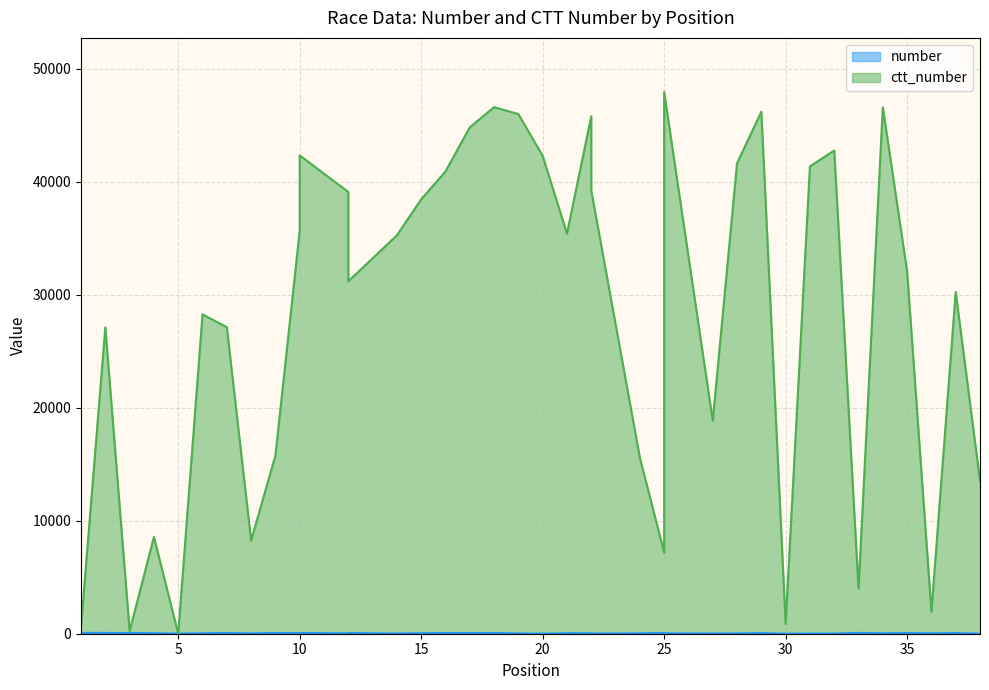

Rank the series at 2 from lowest to highest value.

number, ctt_number